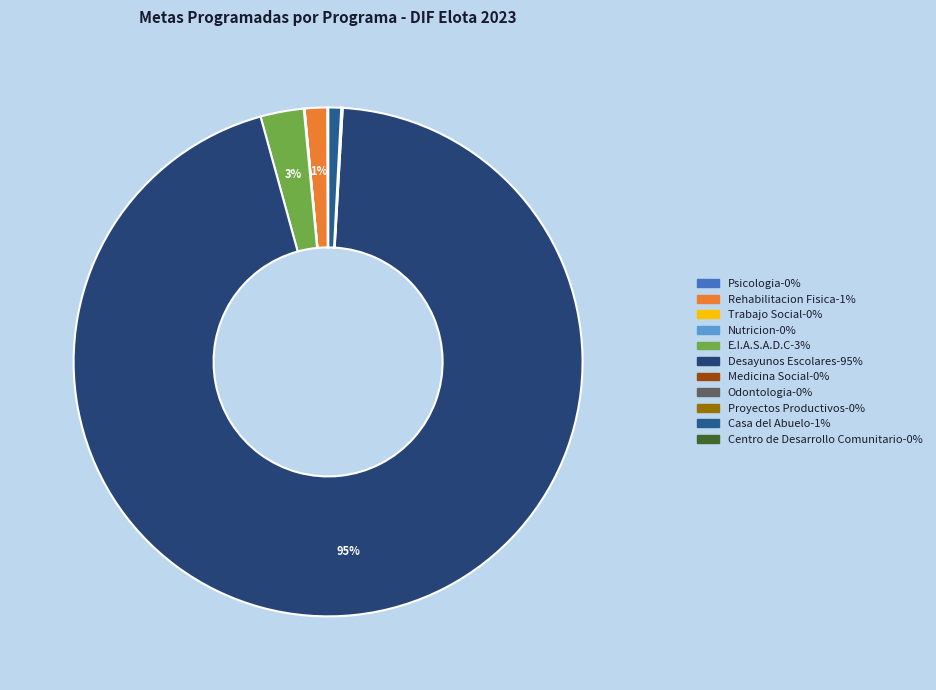

To the nearest percent, what is the combined percentage of Psicologia and Casa del Abuelo?

1%